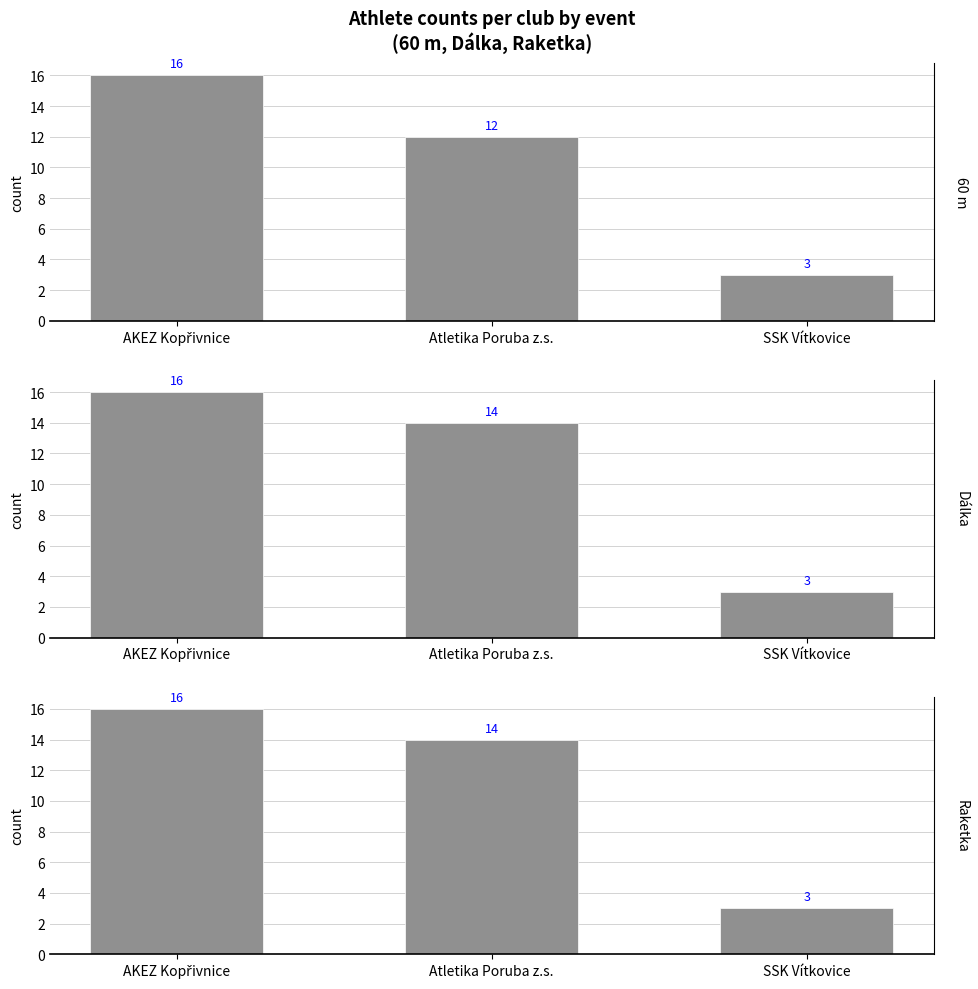

What is the minimum value for Raketka?

3